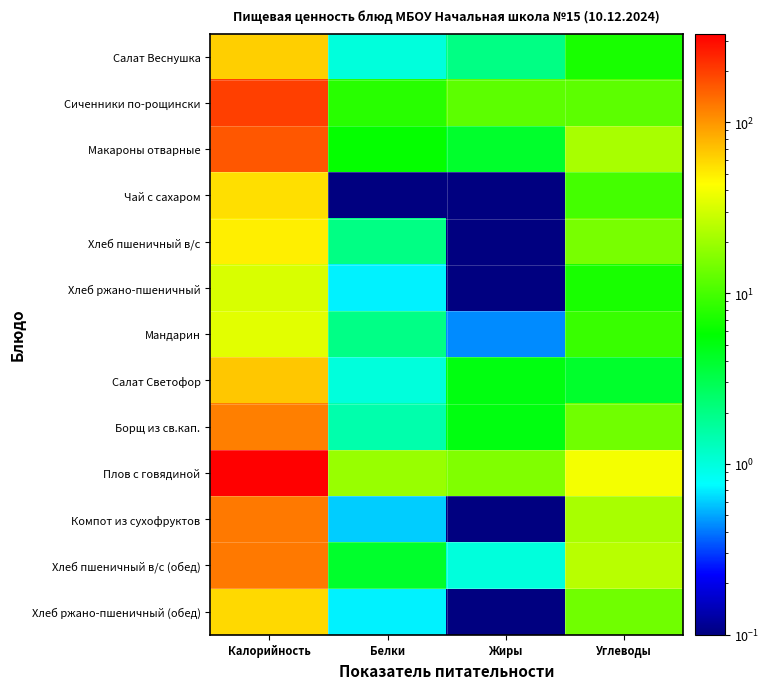

Reading left to right, extract all data points from this chart.

Салат Веснушка: Калорийность=63.1	Белки=1.0	Жиры=2.0	Углеводы=7.0
Сиченники по-рощински: Калорийность=198.1	Белки=8.0	Жиры=12.0	Углеводы=12.0
Макароны отварные: Калорийность=164.2	Белки=6.0	Жиры=4.0	Углеводы=22.0
Чай с сахаром: Калорийность=56.0	Белки=0.1	Жиры=0.0	Углеводы=10.0
Хлеб пшеничный в/с: Калорийность=49.3	Белки=2.0	Жиры=0.0	Углеводы=15.0
Хлеб ржано-пшеничный: Калорийность=32.0	Белки=0.7	Жиры=0.0	Углеводы=7.0
Мандарин: Калорийность=34.6	Белки=2.0	Жиры=0.4	Углеводы=9.0
Салат Светофор: Калорийность=67.5	Белки=1.0	Жиры=5.0	Углеводы=4.0
Борщ из св.кап.: Калорийность=118.5	Белки=1.5	Жиры=5.0	Углеводы=14.0
Плов с говядиной: Калорийность=330.6	Белки=19.3	Жиры=16.0	Углеводы=40.0
Компот из сухофруктов: Калорийность=124.0	Белки=0.6	Жиры=0.0	Углеводы=22.0
Хлеб пшеничный в/с (обед): Калорийность=124.0	Белки=4.0	Жиры=1.0	Углеводы=25.0
Хлеб ржано-пшеничный (обед): Калорийность=58.4	Белки=0.7	Жиры=0.0	Углеводы=14.0